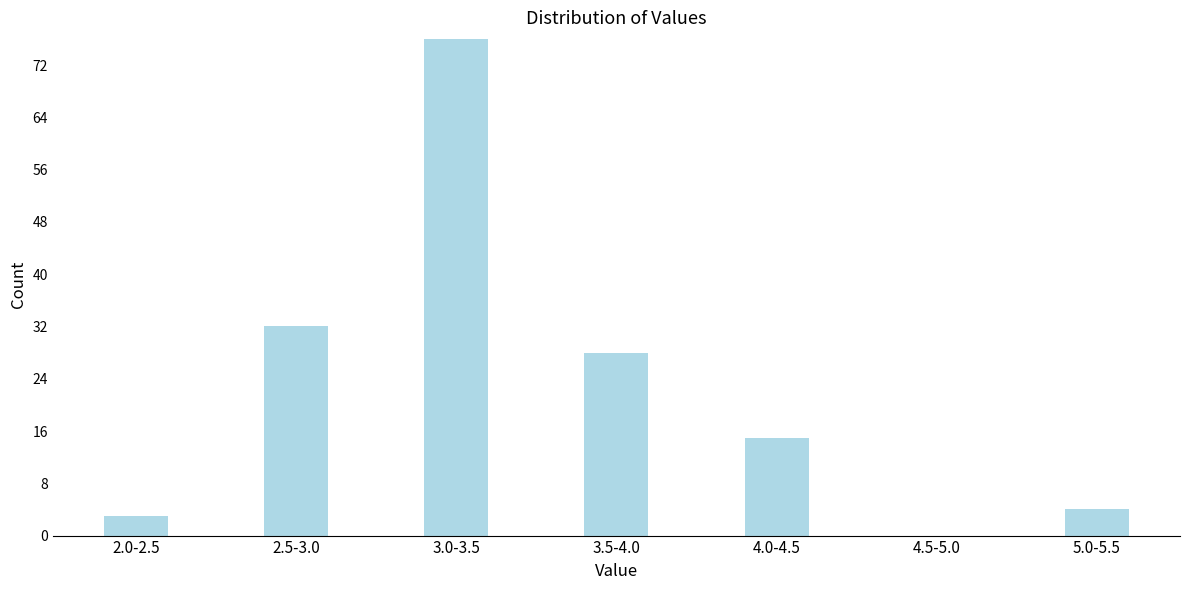

Reading left to right, transcribe all the data shown in this chart.

2.0-2.5=3	2.5-3.0=32	3.0-3.5=76	3.5-4.0=28	4.0-4.5=15	4.5-5.0=0	5.0-5.5=4